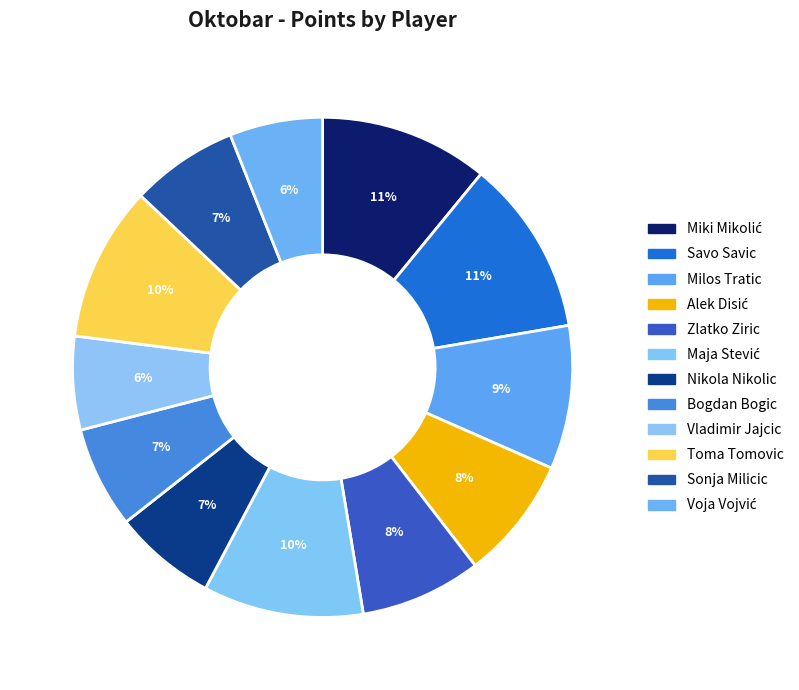

Rank the categories by value from highest to lowest.

Savo Savic, Miki Mikolić, Maja Stević, Toma Tomovic, Milos Tratic, Alek Disić, Zlatko Ziric, Sonja Milicic, Nikola Nikolic, Bogdan Bogic, Vladimir Jajcic, Voja Vojvić